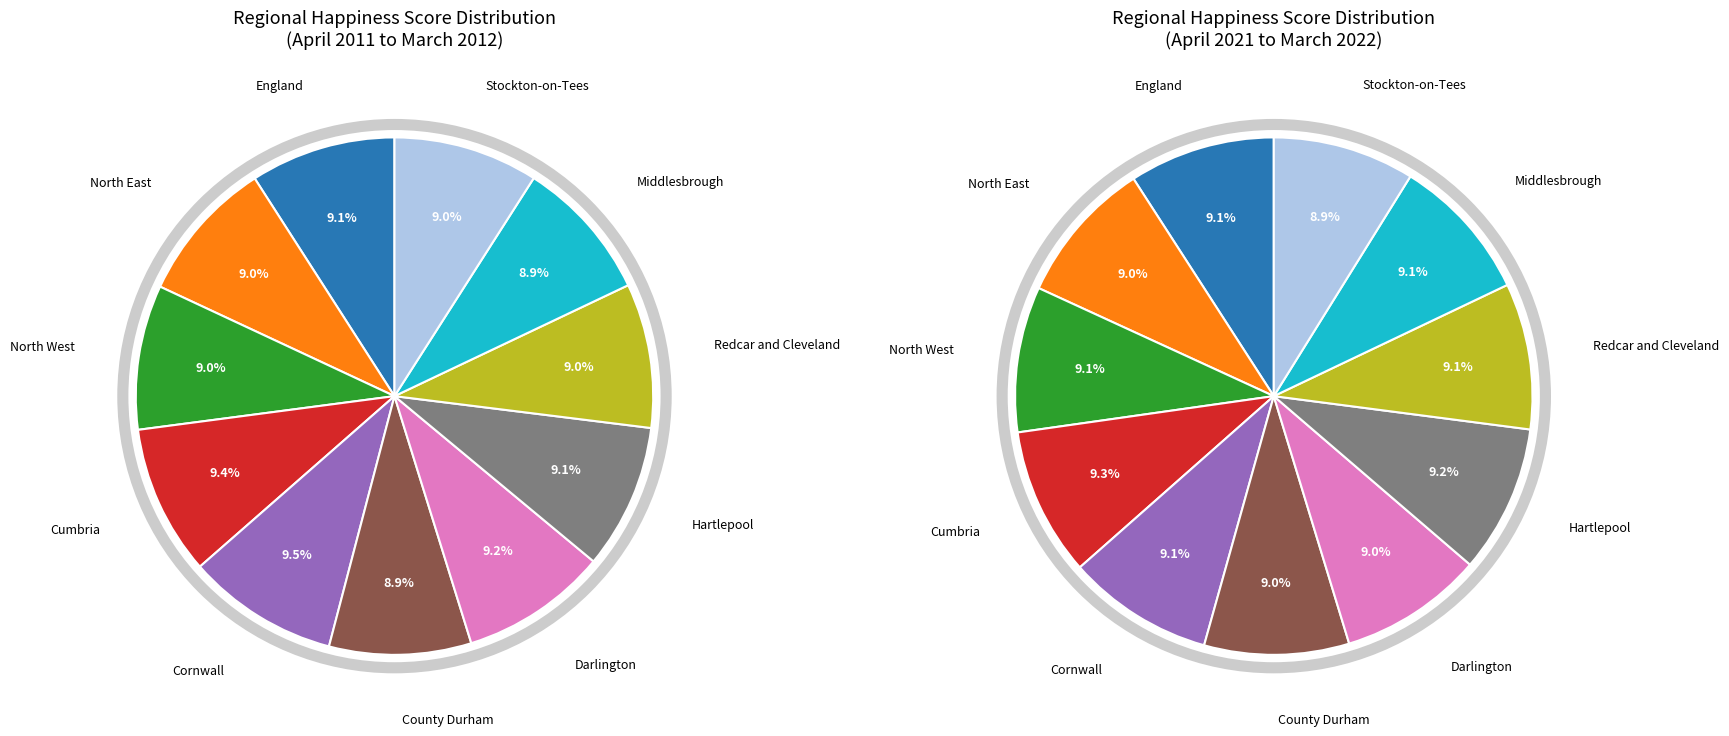

To the nearest percent, what portion does Darlington represent?

9%